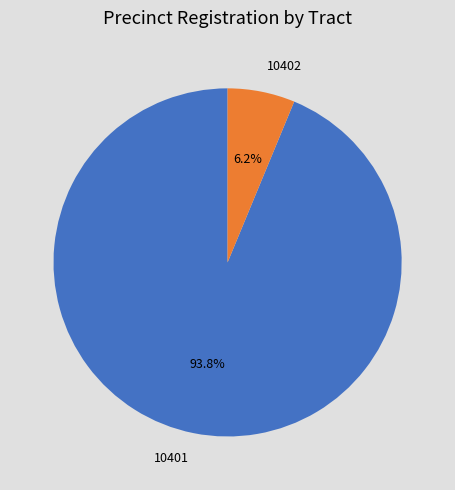

Which has a higher value, 10402 or 10401?

10401